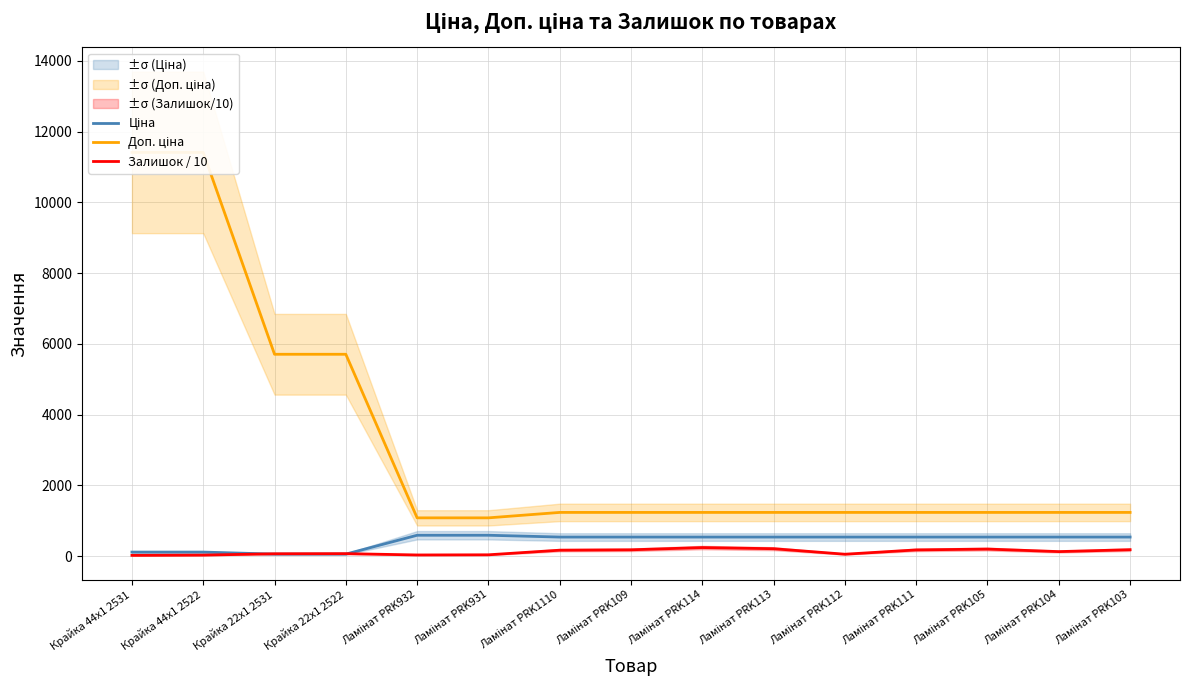

True or false: Ціна and Доп. ціна intersect in this chart.

False